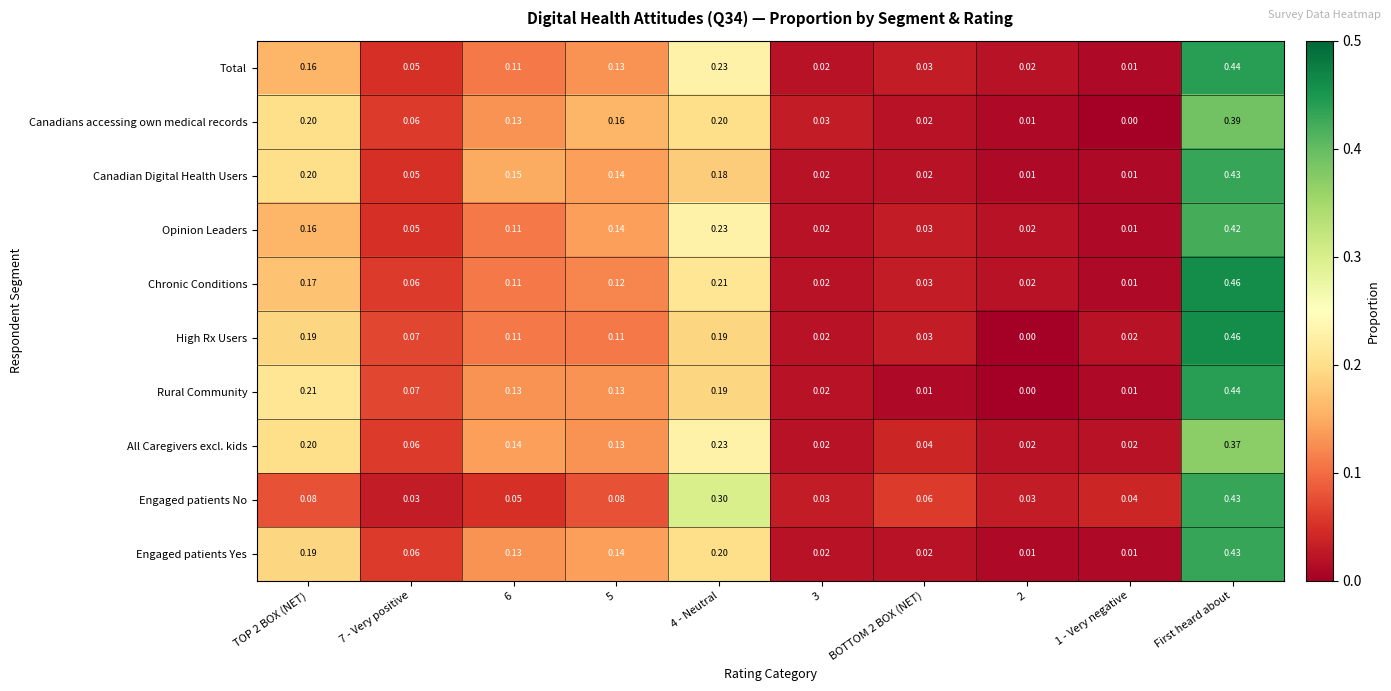

At which category is the sum across all series the highest?

First heard about